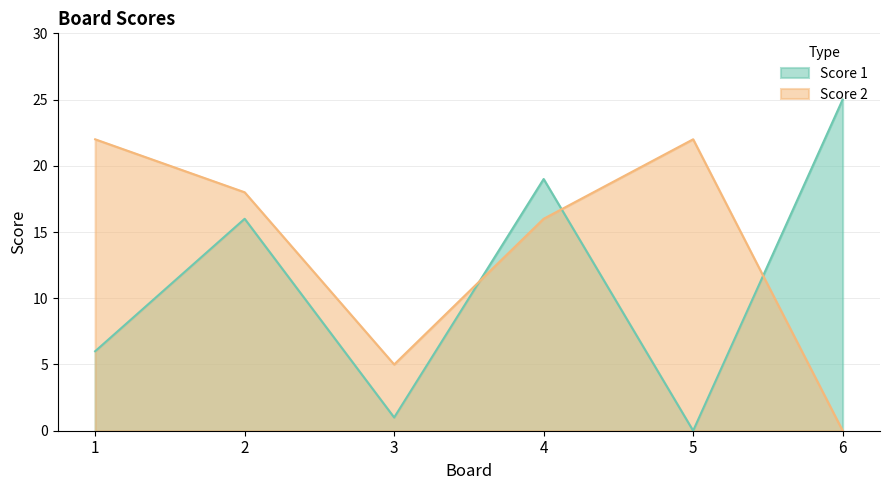

Rank the series by their maximum value, from highest to lowest.

Score 1, Score 2